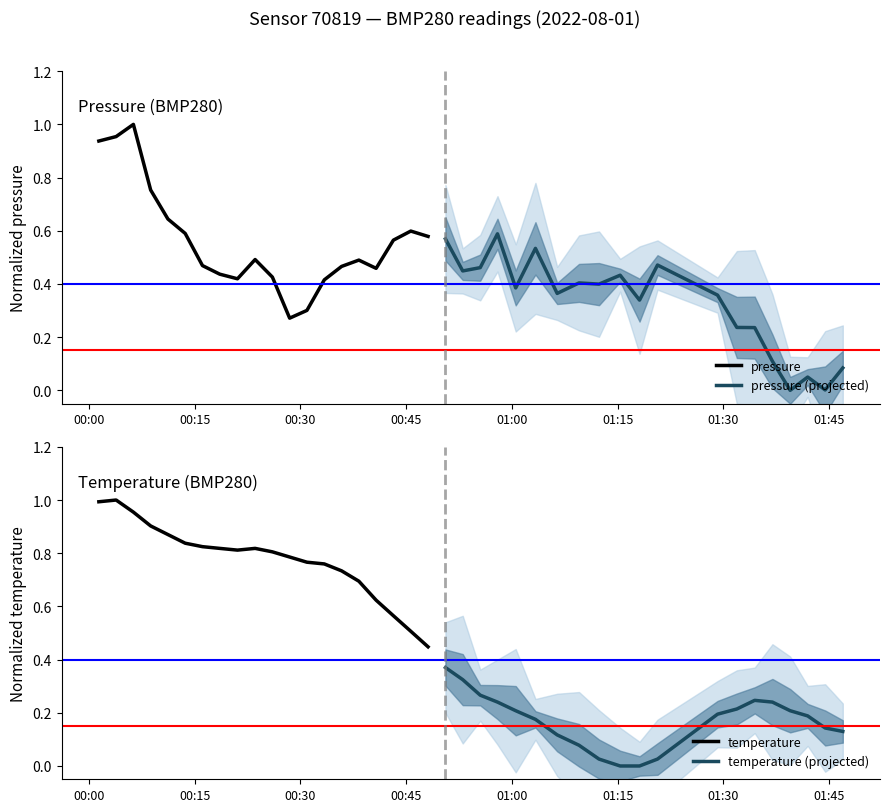

True or false: temperature and pressure (projected) cross at least once.

False